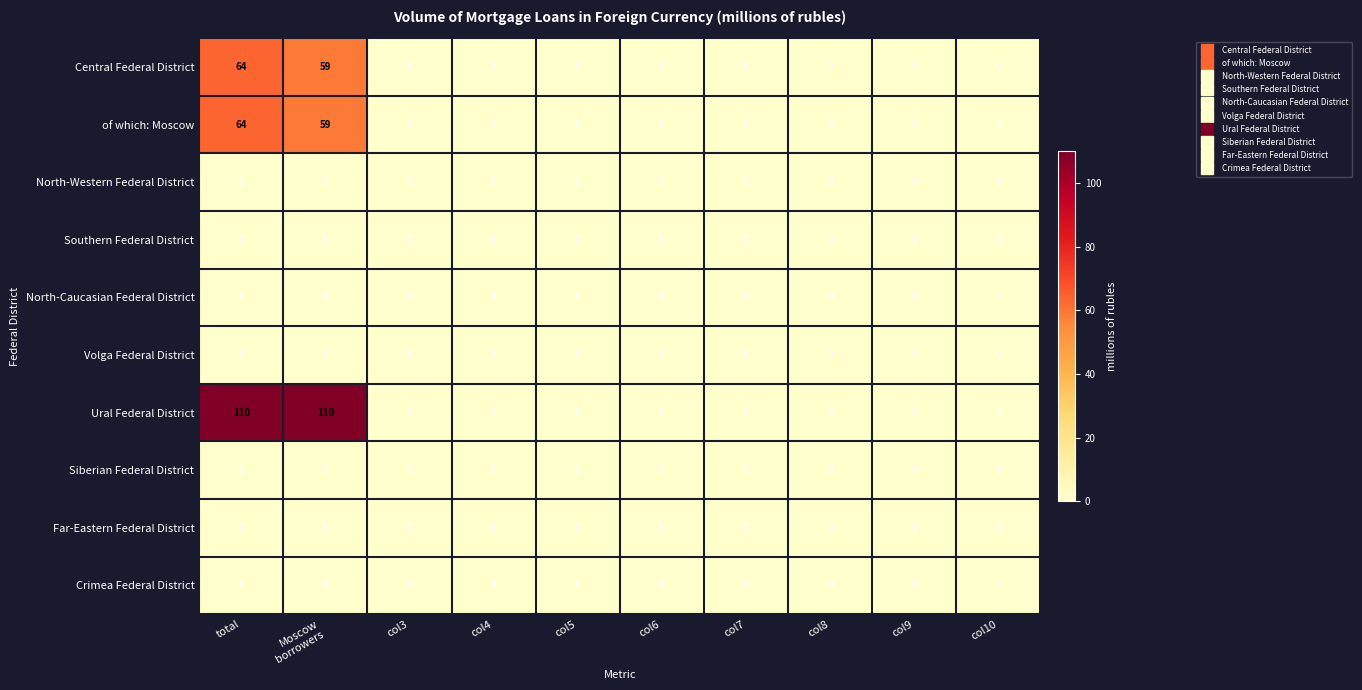

At how many categories does at least one series exceed 98?

2